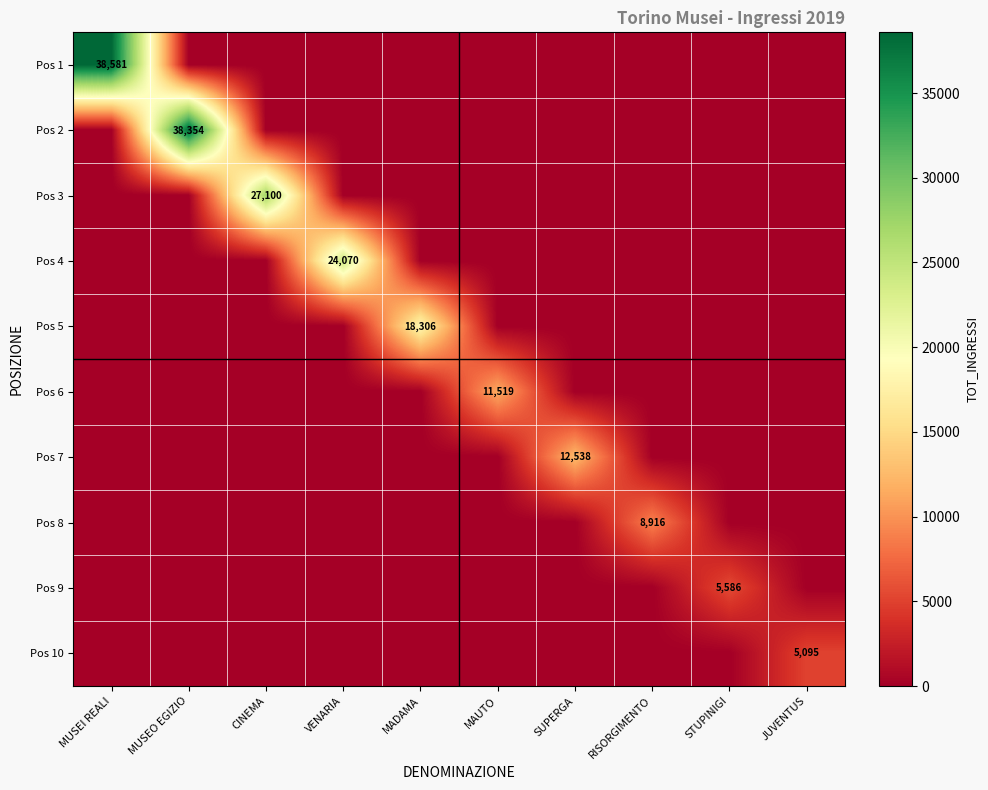

What is the difference between the Pos 7 values at MAUTO and SUPERGA?

12538